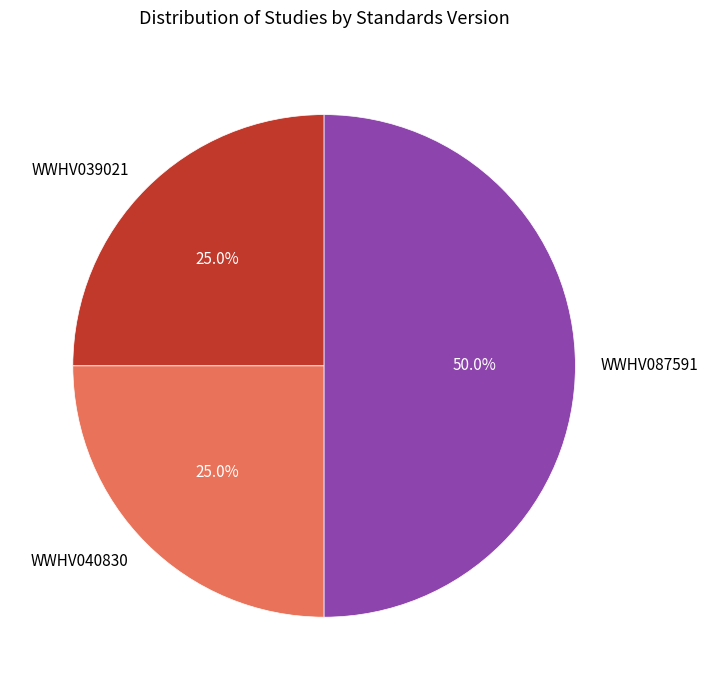

The WWHV039021 slice represents 25% of the pie. True or false?

True